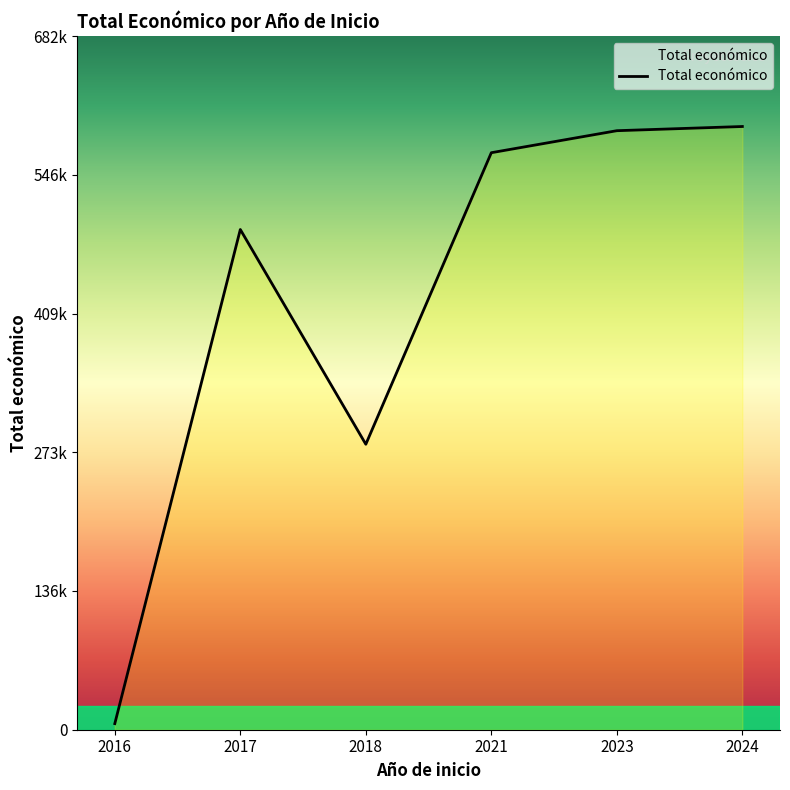

What is the smallest value displayed?

6000